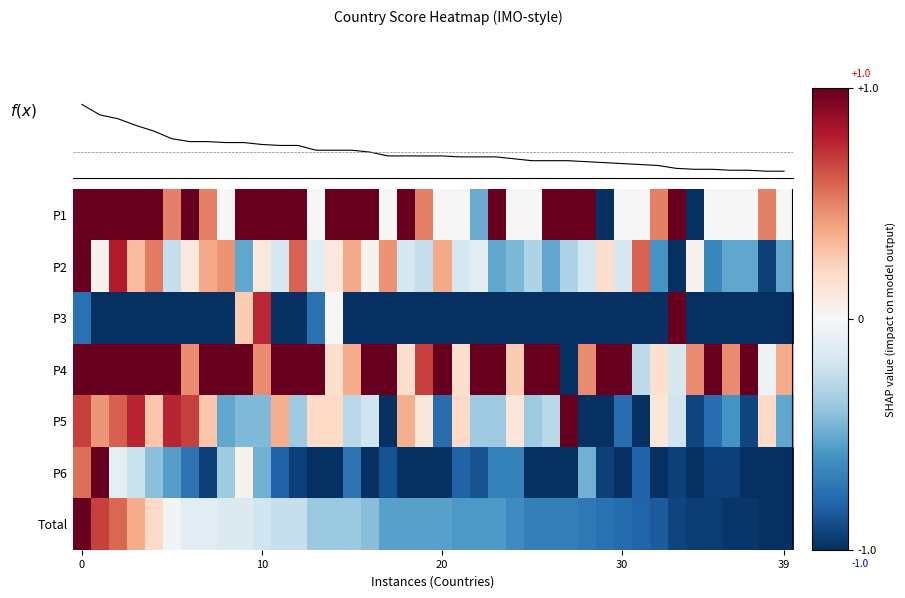

What is the difference between the highest and lowest values at 33?

2.0